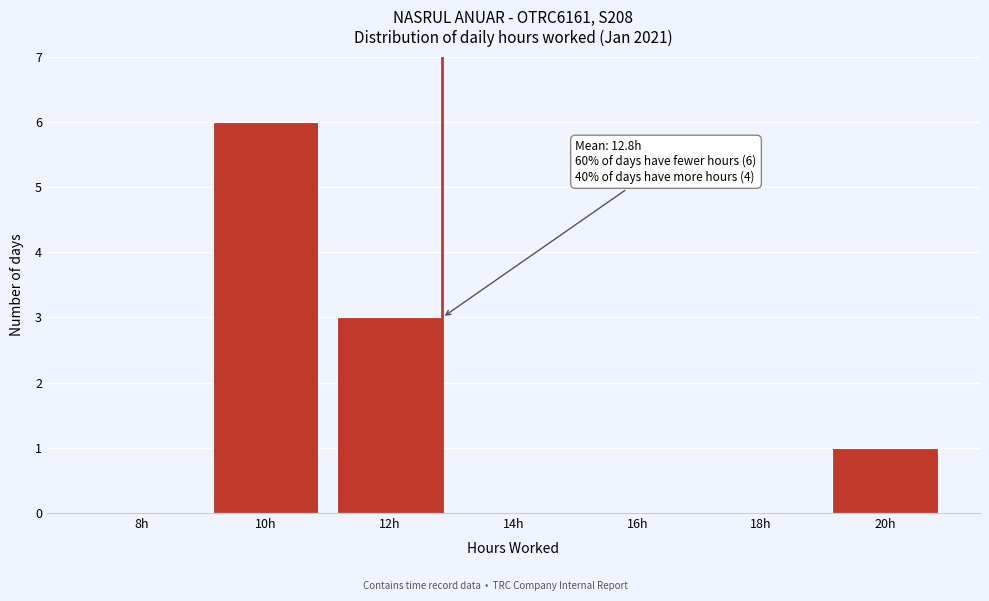

Reading right to left, list all the values displayed in this chart.

20h=1	18h=0	16h=0	14h=0	12h=3	10h=6	8h=0